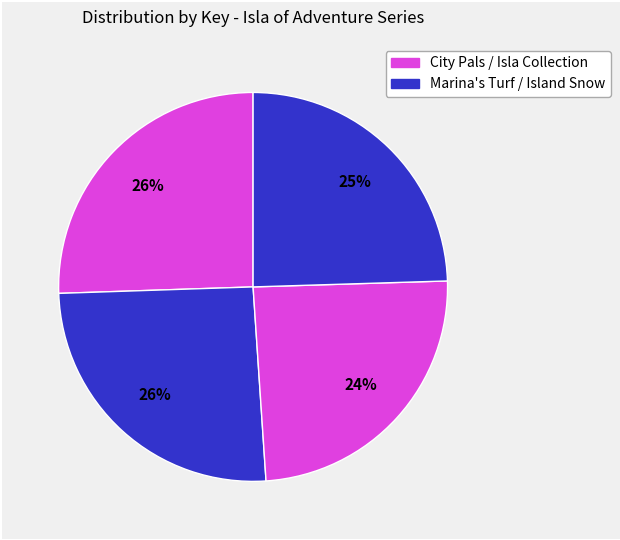

Does any single category account for the majority?

No